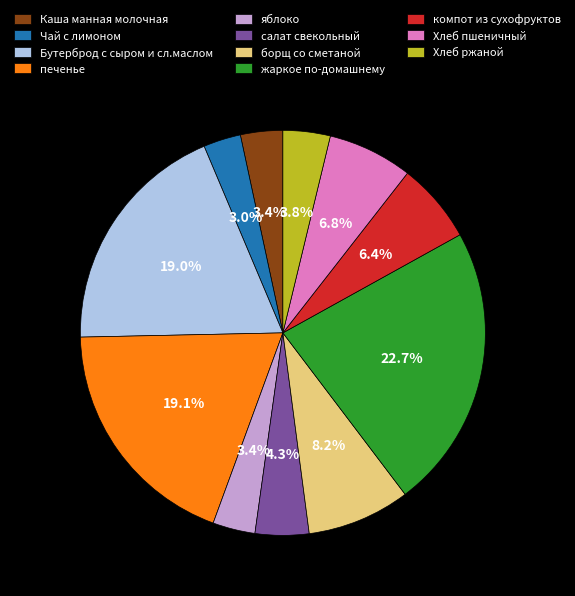

Which category has the biggest portion of the pie?

жаркое по-домашнему